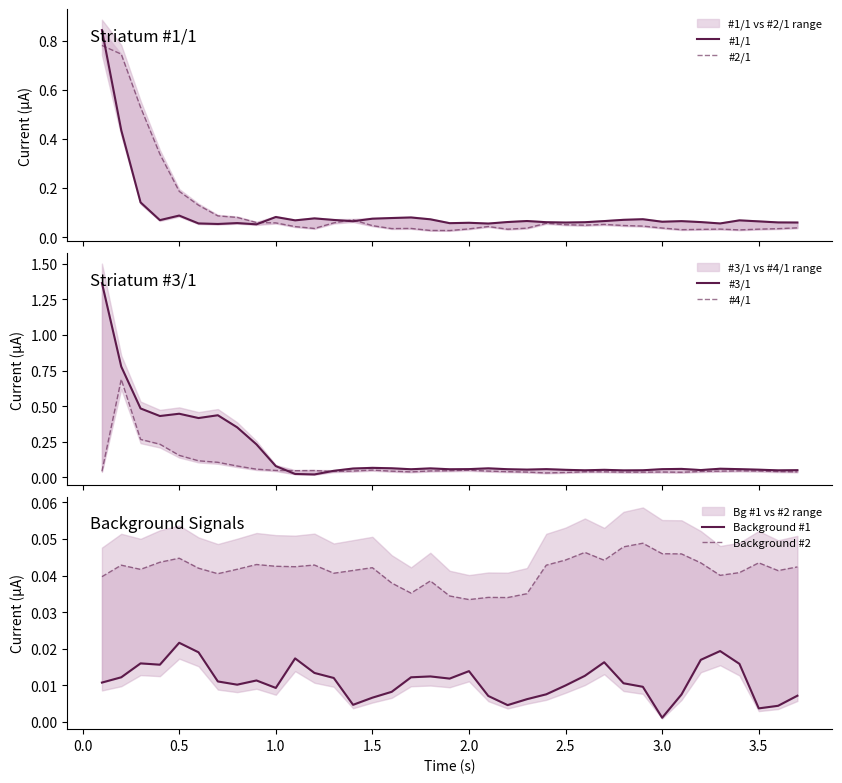

Is the value of #2/1 at 15 greater than the value of #4/1 at 33?

No